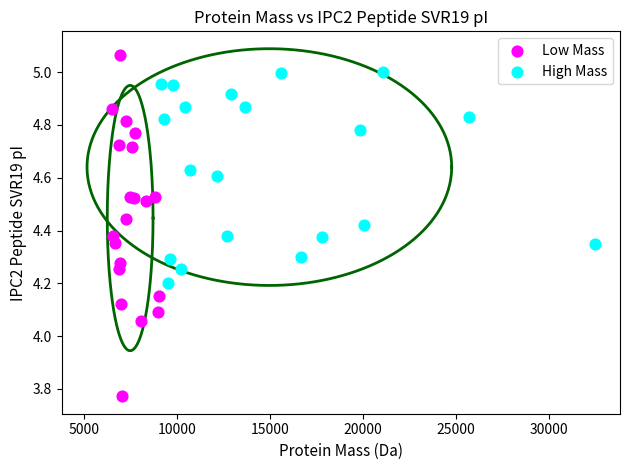

Which series contains the lowest Y value?

Low Mass